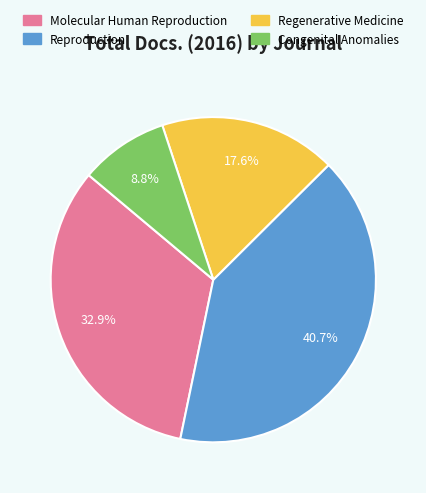

To the nearest percent, what is the difference between the Regenerative Medicine and Reproduction slice percentages?

23%